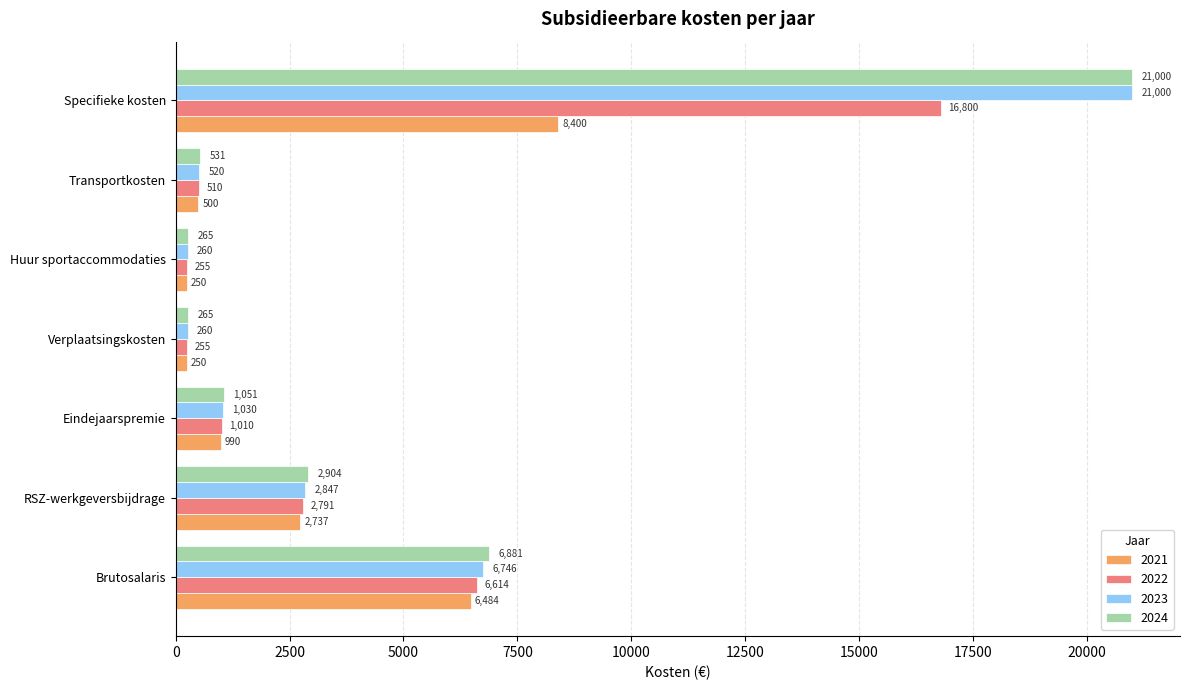

What is the difference between the maximum and minimum values in the 2022 series?

16545.0